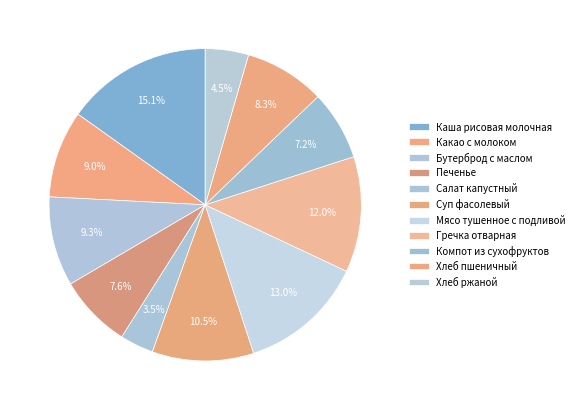

Is there a majority slice in this chart?

No